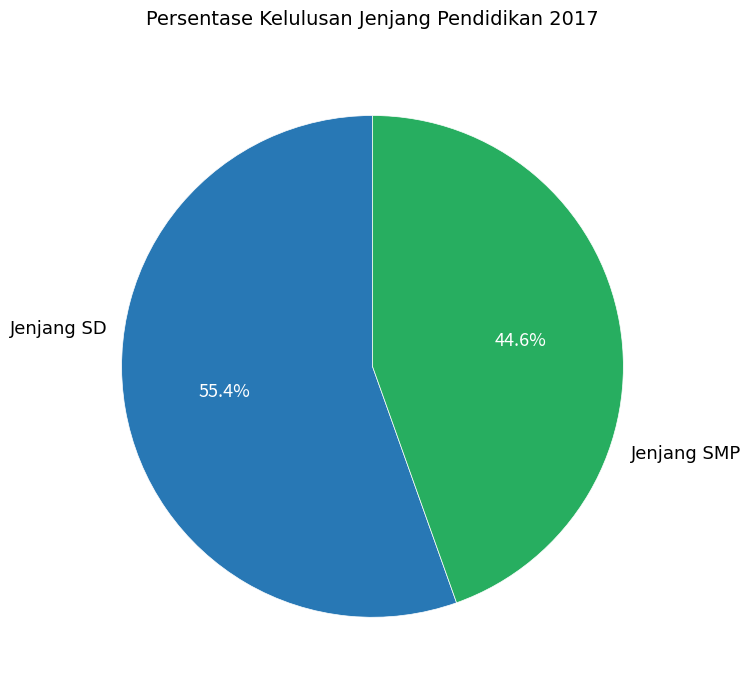

To the nearest percent, what is the average slice percentage?

50%